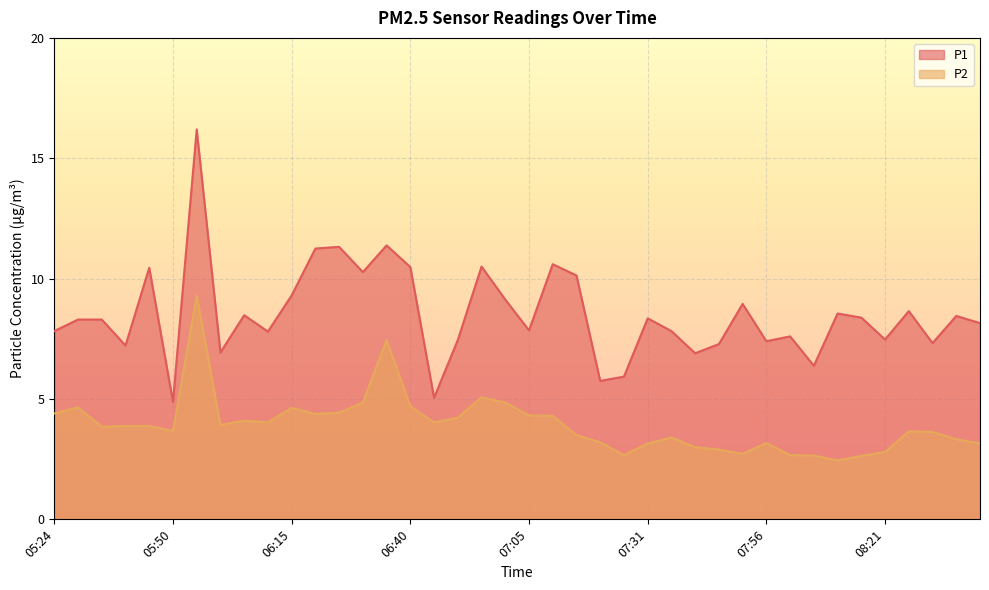

What is the approximate value of P2 at 05:34?

3.9